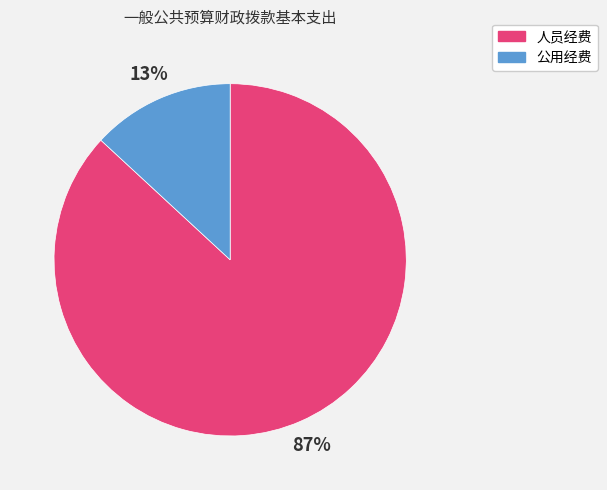

To the nearest percent, what portion does 公用经费 represent?

13%